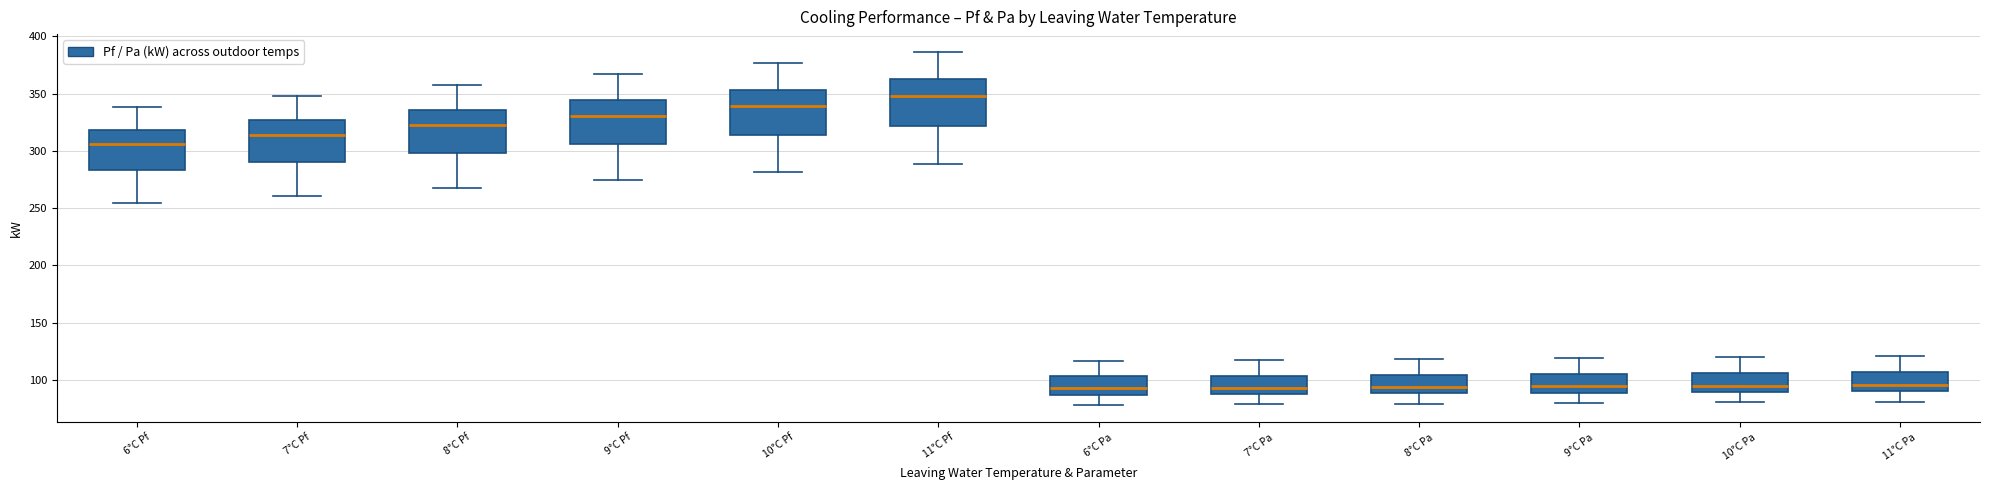

Reading left to right, transcribe this box plot: for each box, give where its median line is, the range the box spans, and where its two whiskers end, as read against the y-axis. The values are not printed on the chart, so give them approximately, as read against the axis.

6°C Pf: median 305, box 285 to 320, whiskers 255 to 340
7°C Pf: median 315, box 290 to 325, whiskers 260 to 350
8°C Pf: median 320, box 300 to 335, whiskers 270 to 355
9°C Pf: median 330, box 305 to 345, whiskers 275 to 365
10°C Pf: median 340, box 315 to 355, whiskers 280 to 375
11°C Pf: median 350, box 320 to 360, whiskers 290 to 385
6°C Pa: median 95, box 85 to 105, whiskers 80 to 115
7°C Pa: median 95, box 90 to 105, whiskers 80 to 120
8°C Pa: median 95, box 90 to 105, whiskers 80 to 120
9°C Pa: median 95, box 90 to 105, whiskers 80 to 120
10°C Pa: median 95, box 90 to 105, whiskers 80 to 120
11°C Pa: median 95, box 90 to 105, whiskers 80 to 120